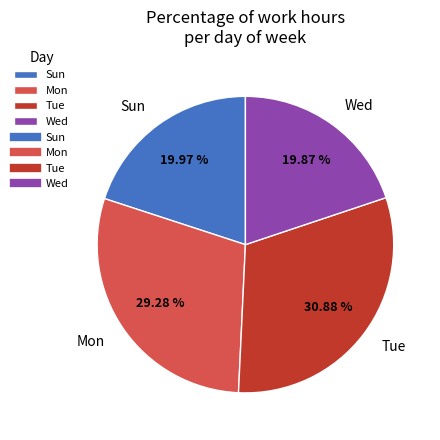

Does Sun represent more than half of the total?

No